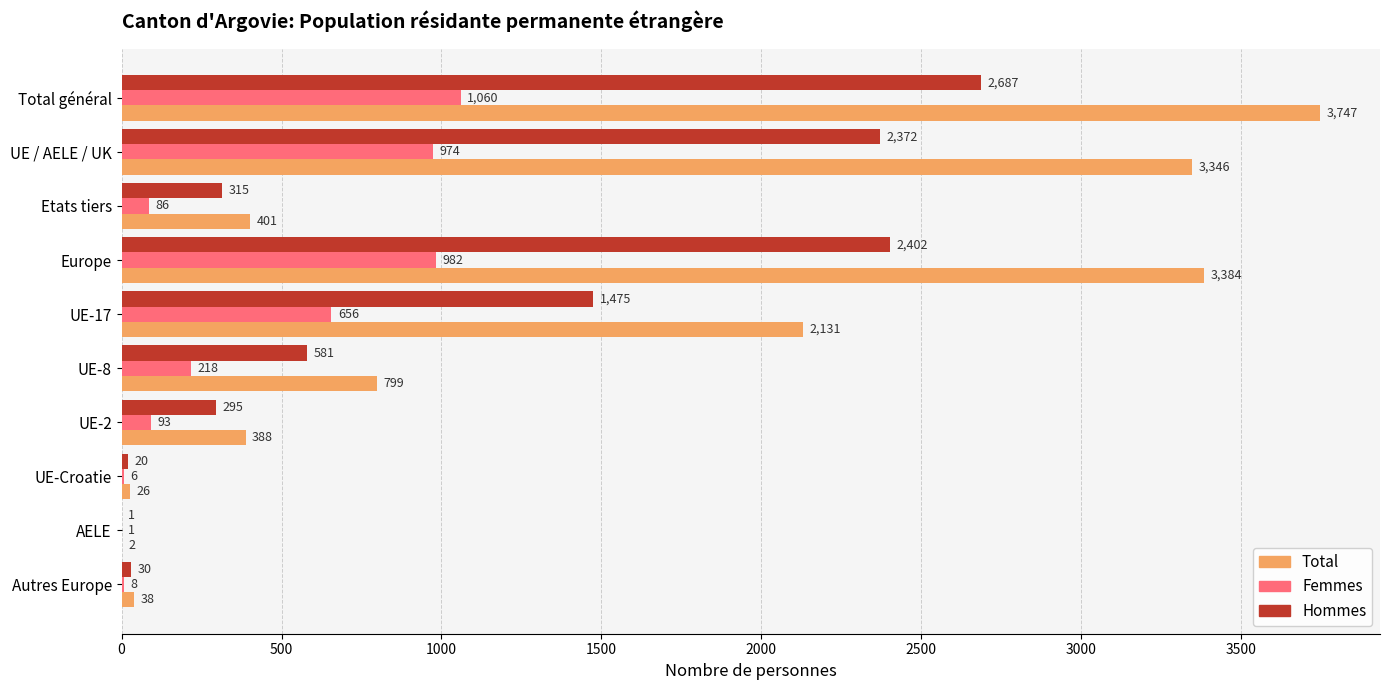

Is it true that Hommes equals 315 at Etats tiers?

True